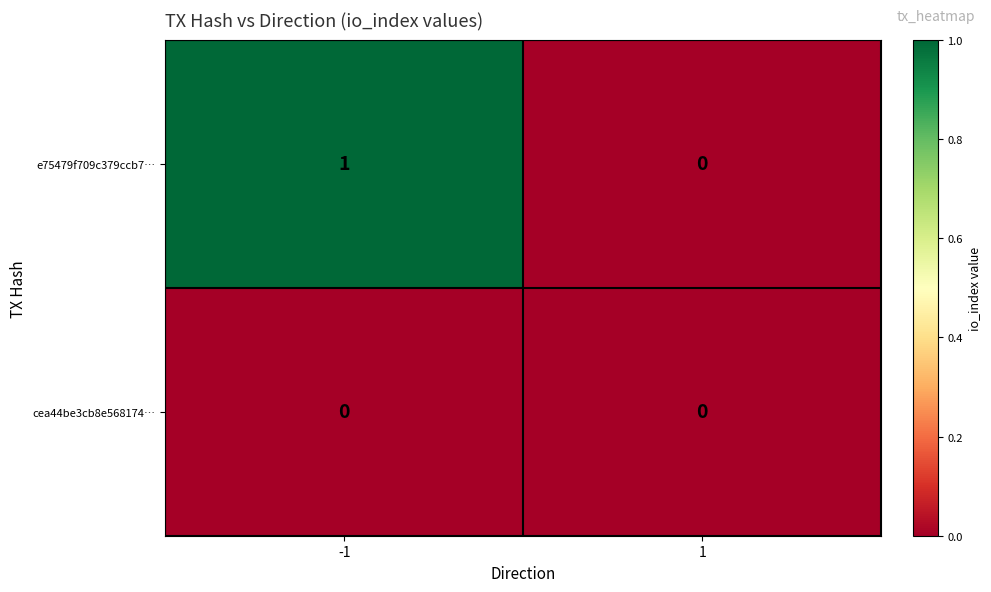

Rank the series by their maximum value, from lowest to highest.

cea44be3cb8e568174…, e75479f709c379ccb7…